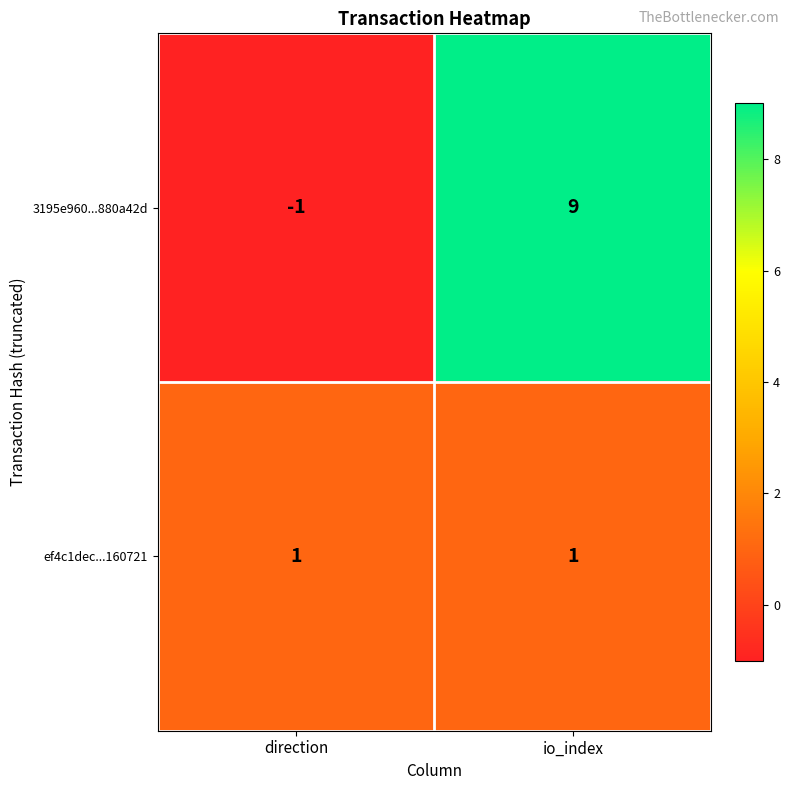

What is the sum of all 3195e960...880a42d values?

8